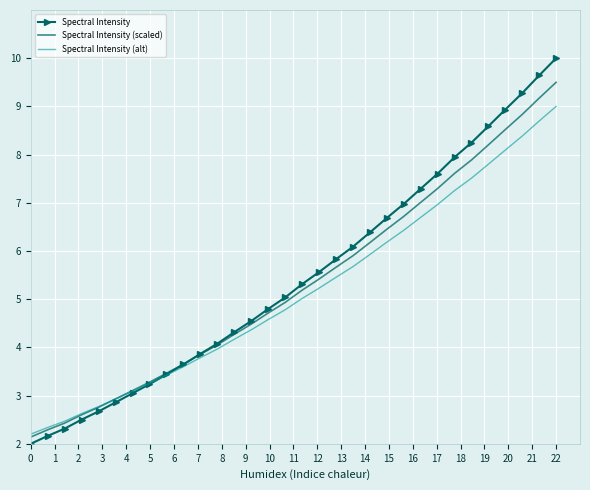

Which series has the widest spread of values?

Spectral Intensity